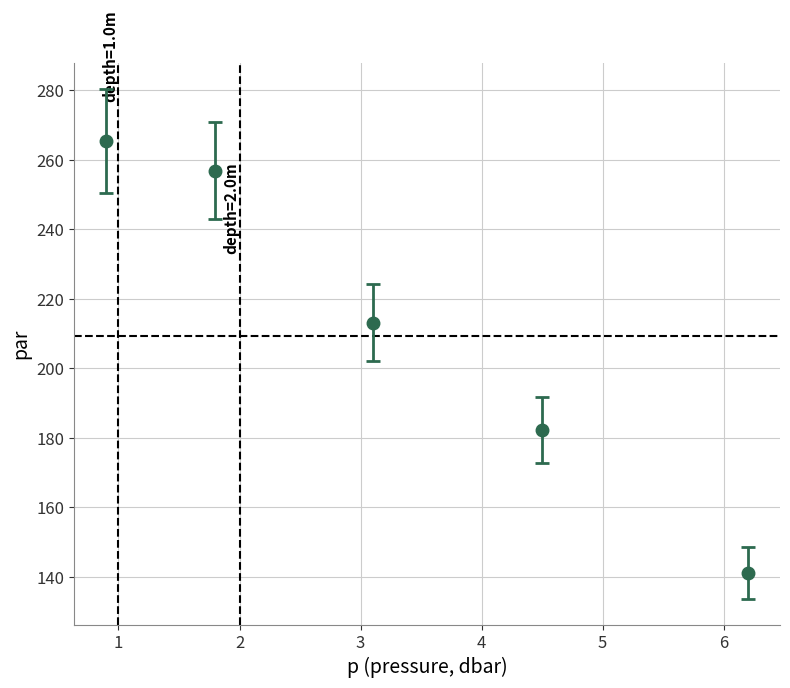

What is the sum of all values?

1059.0